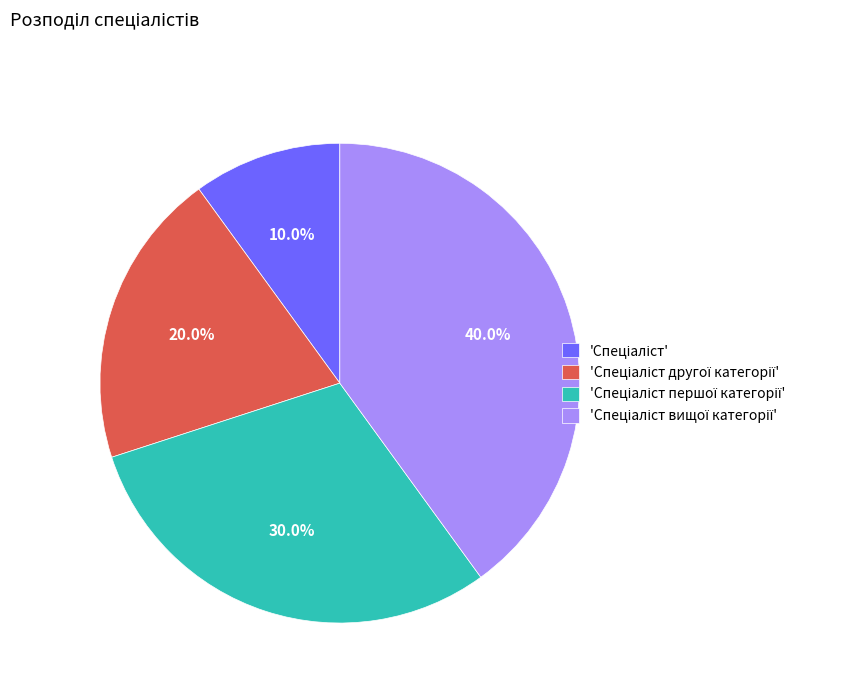

To the nearest percent, what is the difference between the largest and smallest slice percentages?

30%